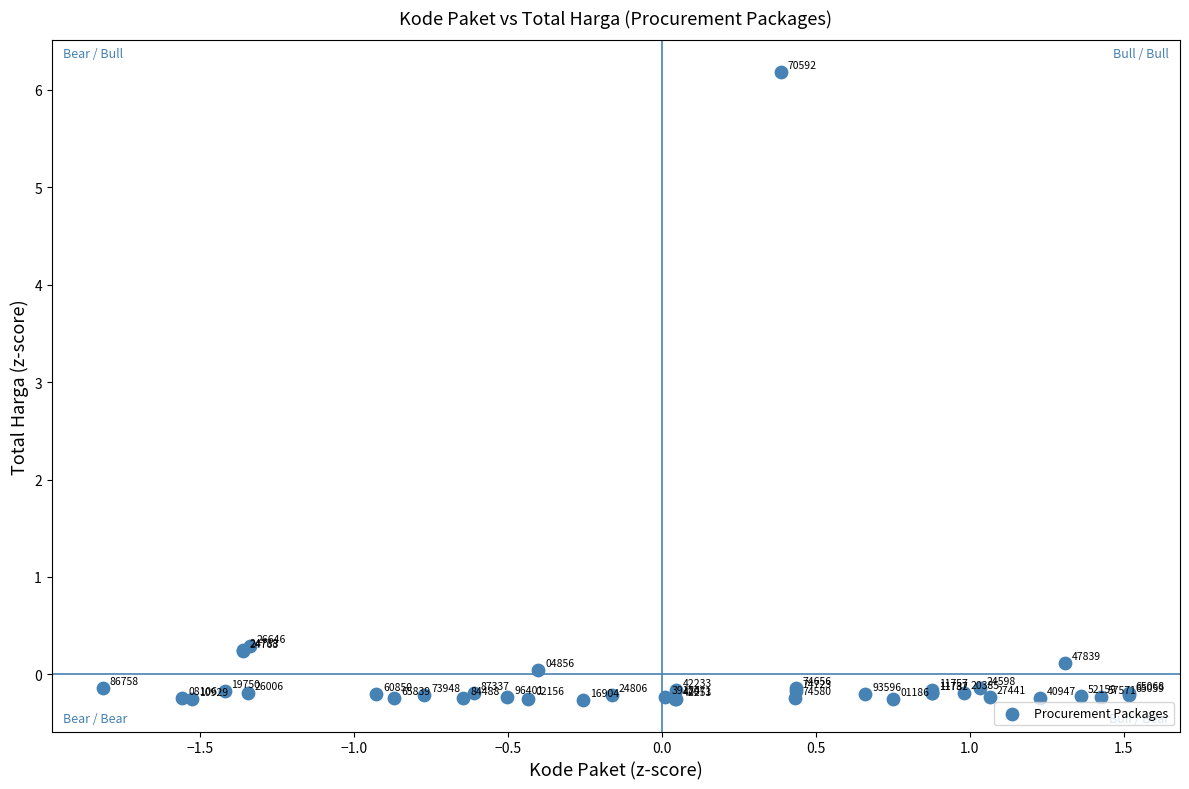

What Y value in the scatter plot is closest to 2?

0.3